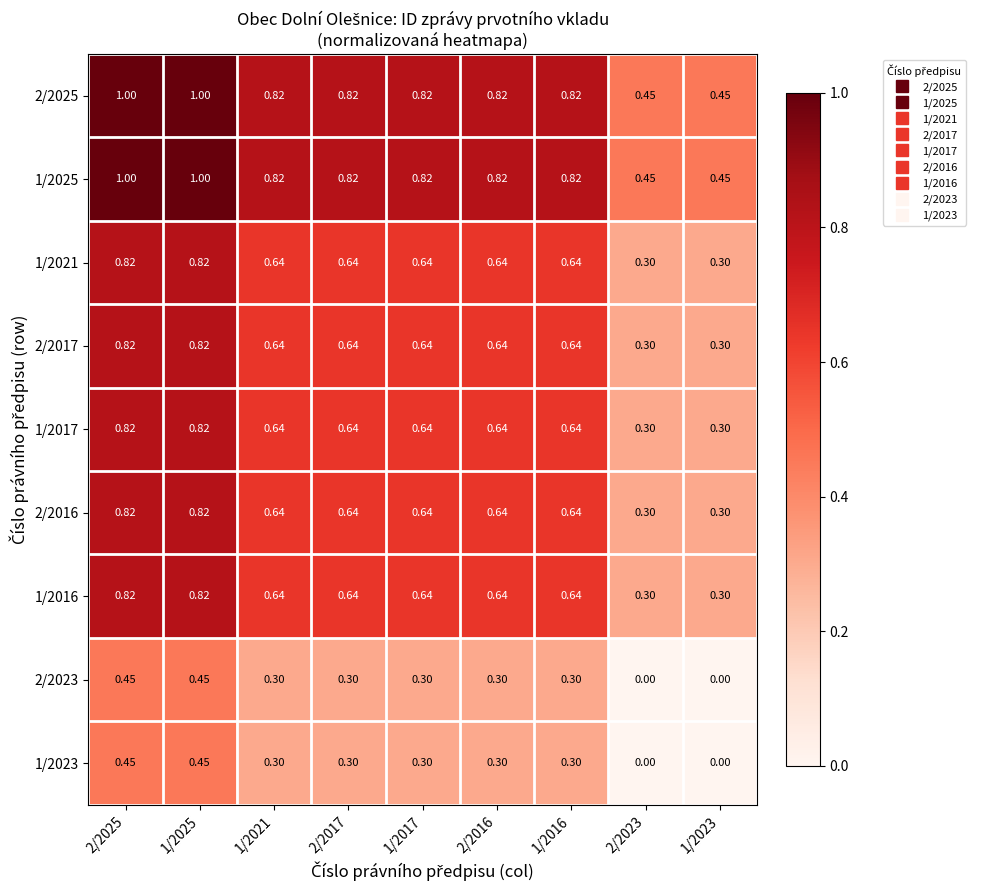

What is the spread (max minus min) of values at 1/2023?

0.5